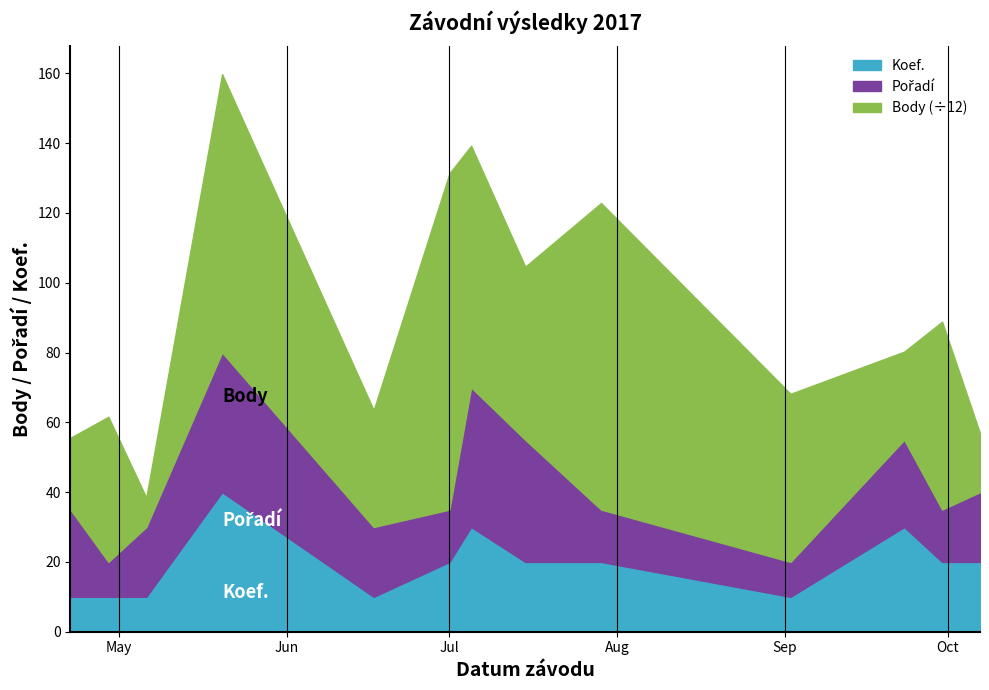

The Pořadí series shows 7 at 2017-05-06. True or false?

False